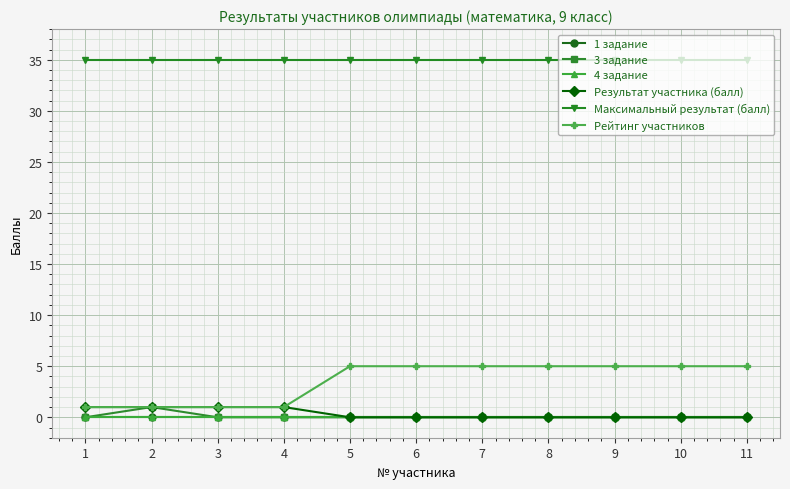

Does the chart have visible grid lines?

Yes